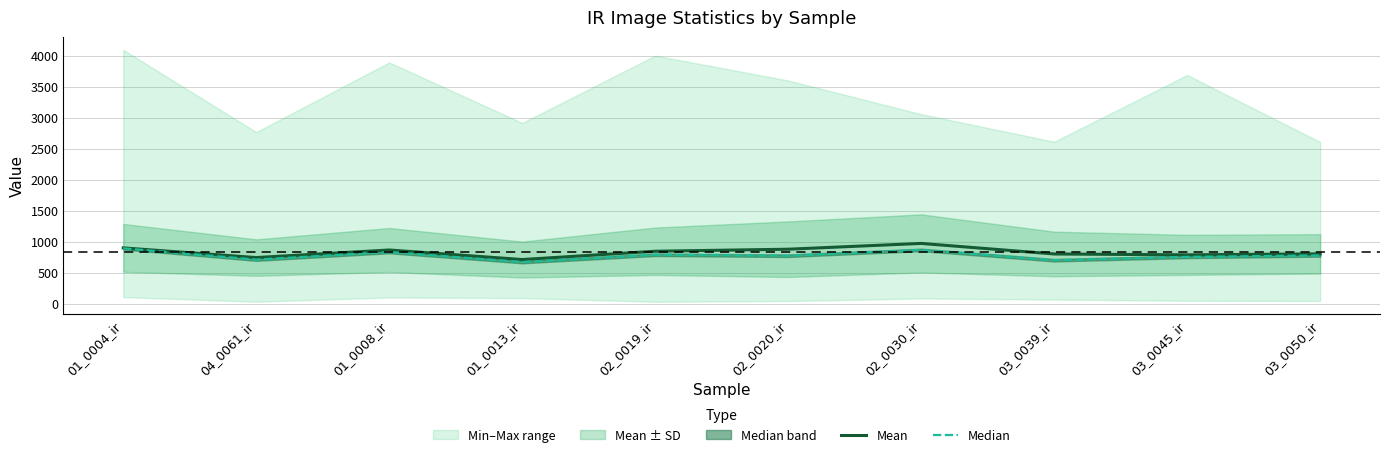

At which category is the sum across all series the highest?

02_0030_ir